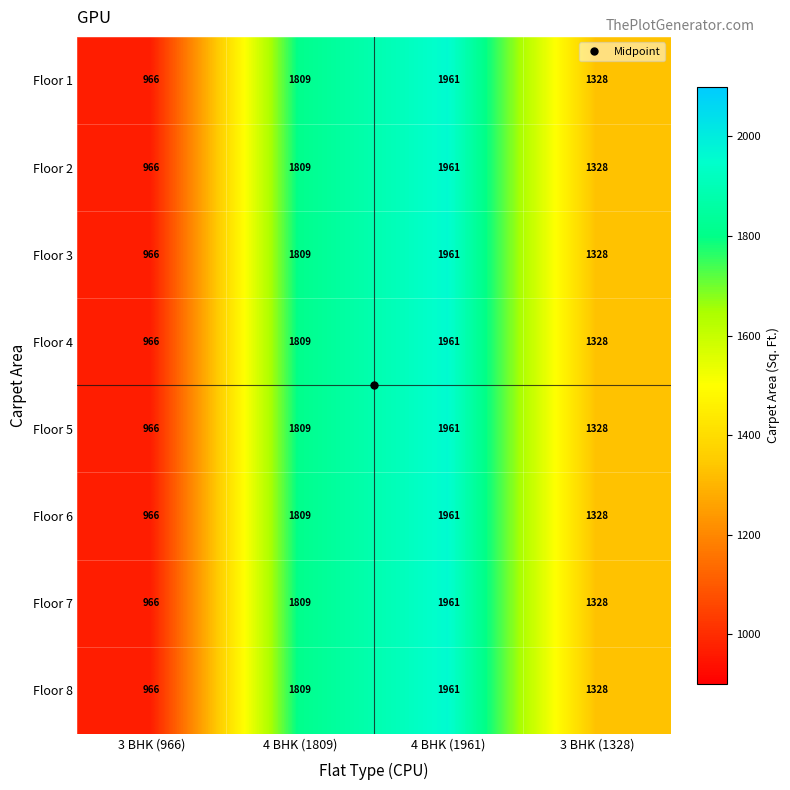

What is the greatest value displayed?

1961